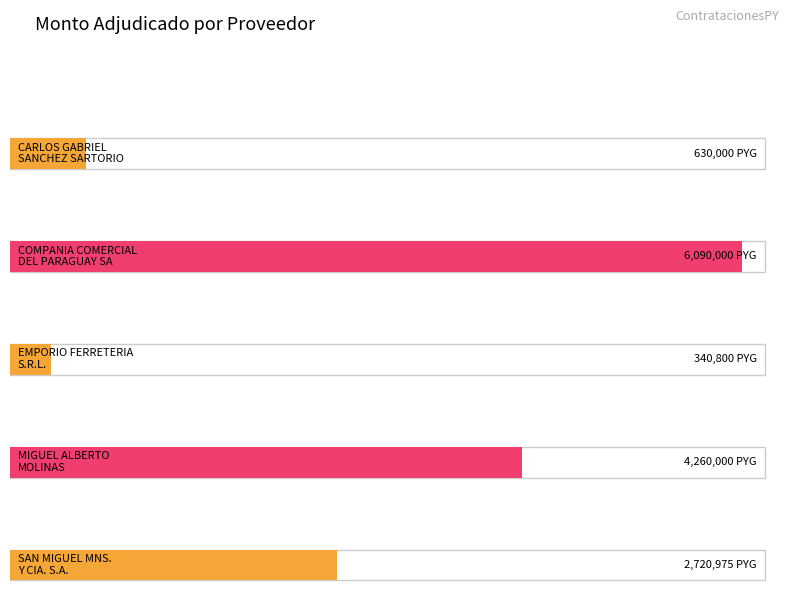

Does the chart contain any negative values?

No